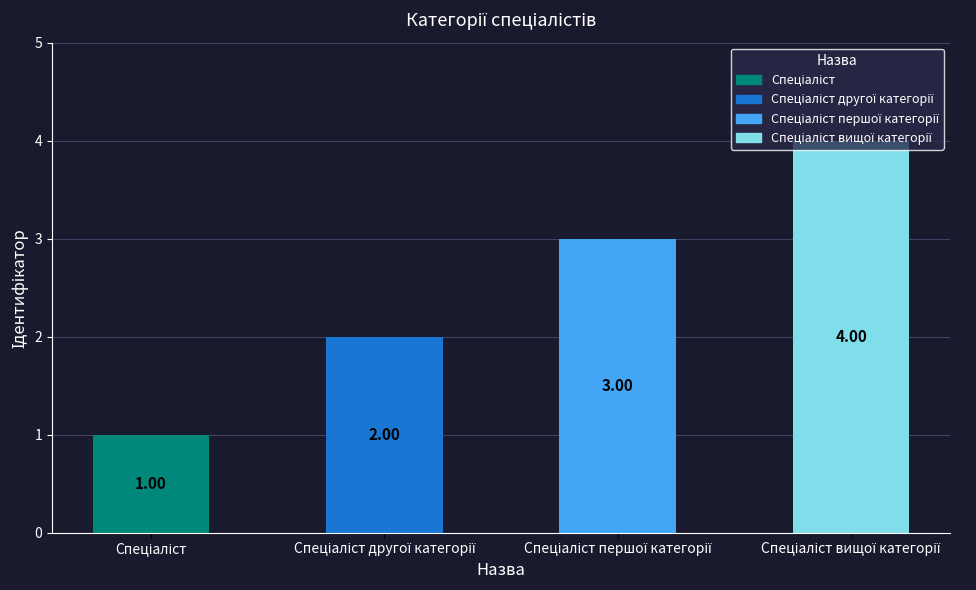

How many bars are there in total?

4